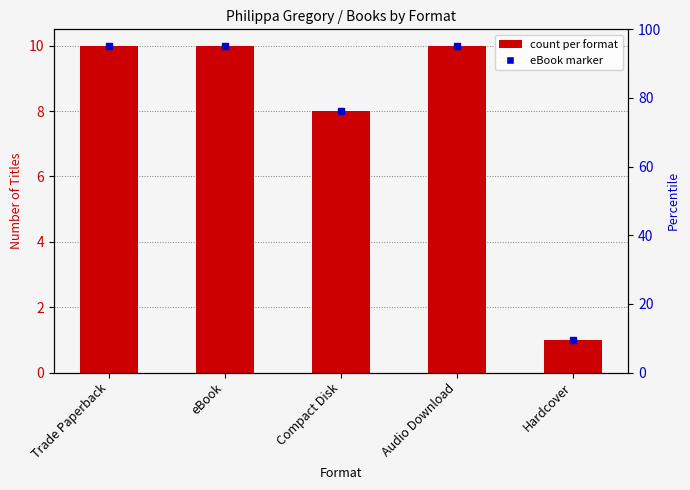

Reading left to right, list all the values displayed in this chart.

10	10	8	10	1